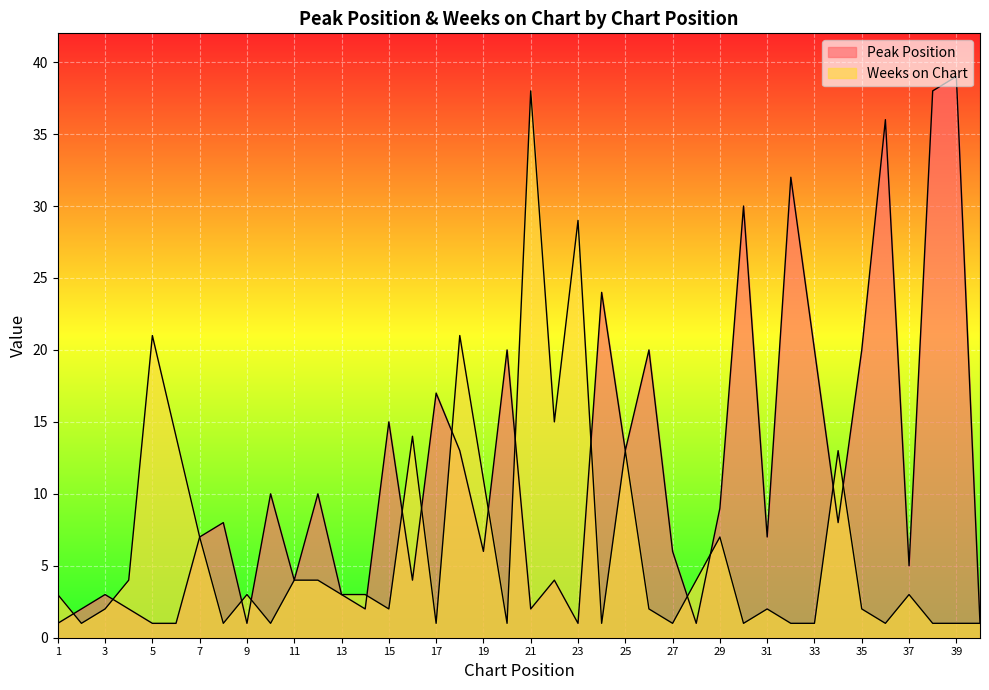

Which series ends up on top after the final intersection of Weeks on Chart and Peak Position?

Peak Position